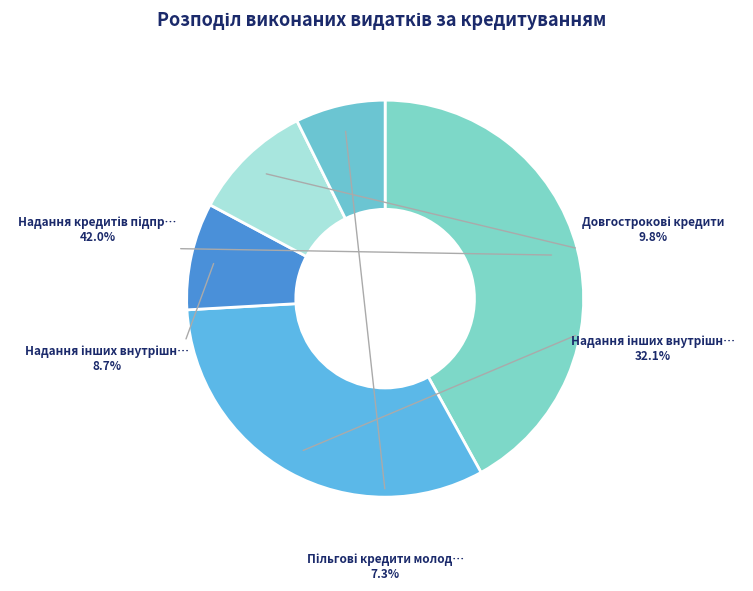

Count the number of slices in the pie.

5